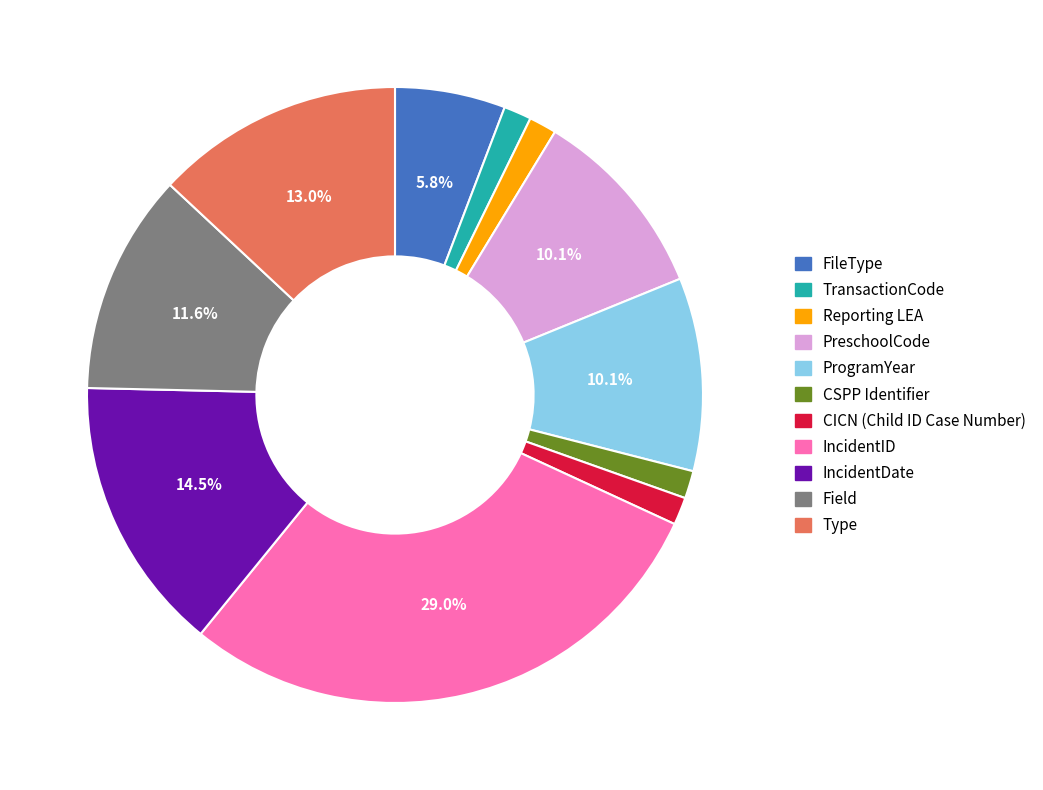

What portion of the pie excludes IncidentDate?

85.5%